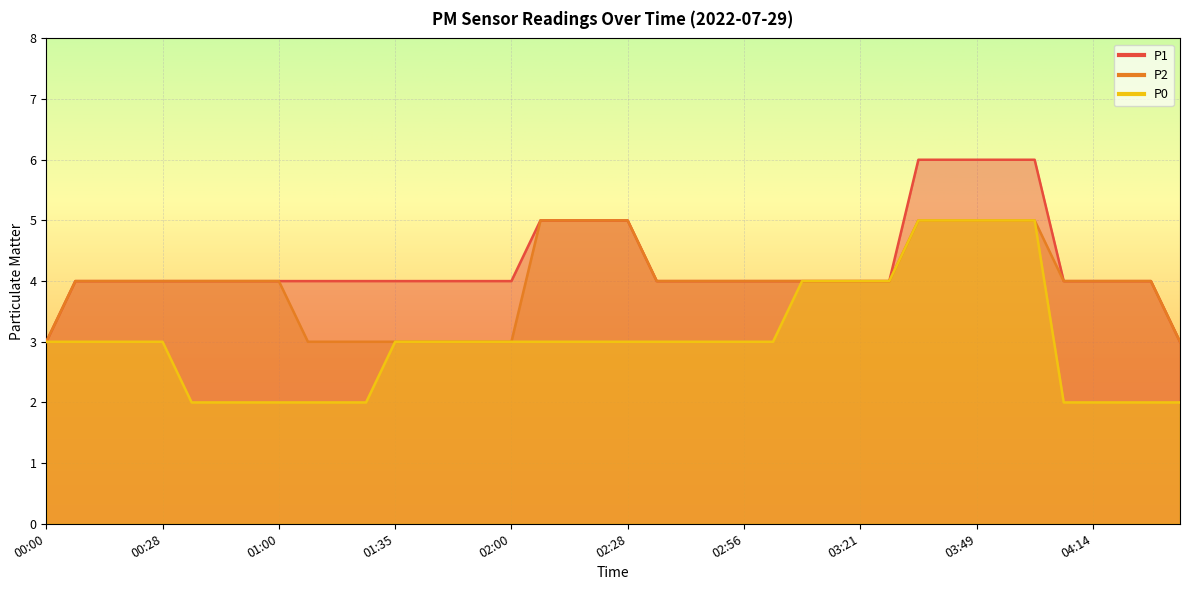

Which category has the highest value in the P2 series?

02:07